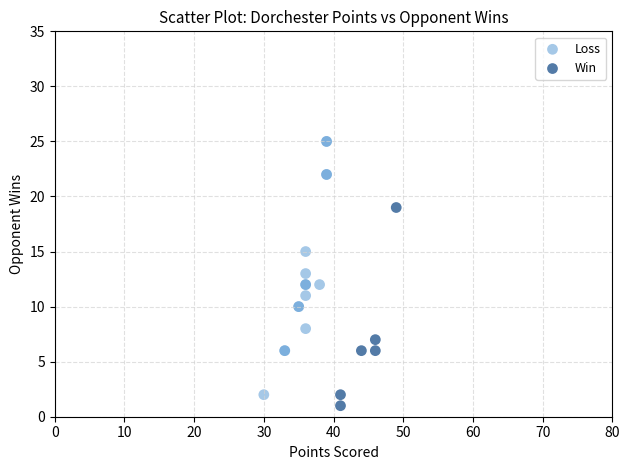

What are all the series names shown in the legend?

Loss, Win